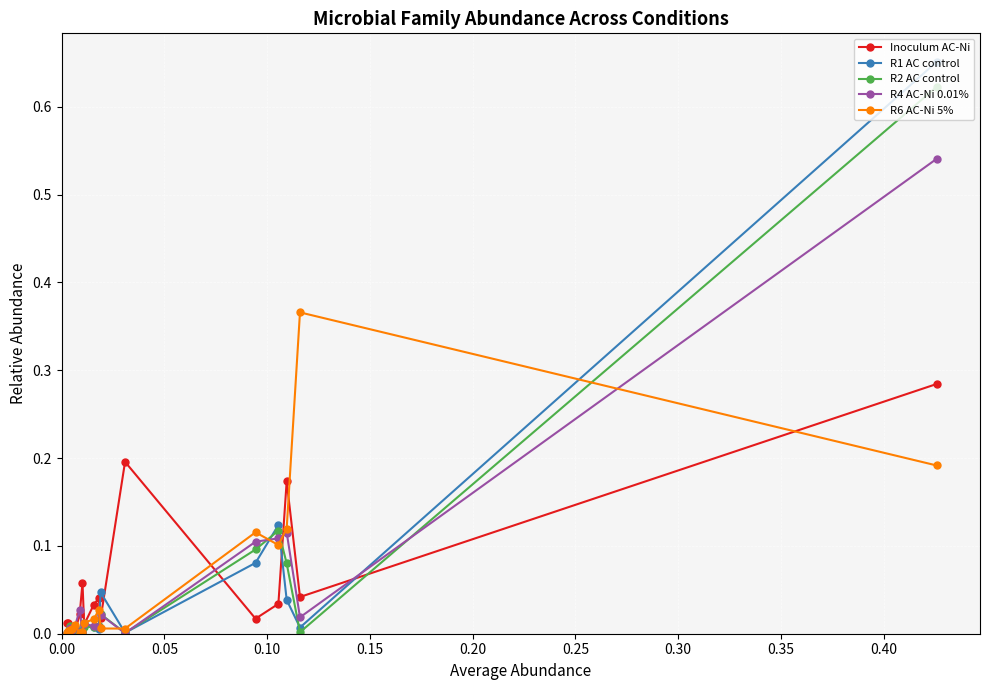

How many times do R4 AC-Ni 0.01% and Inoculum AC-Ni cross each other?

11